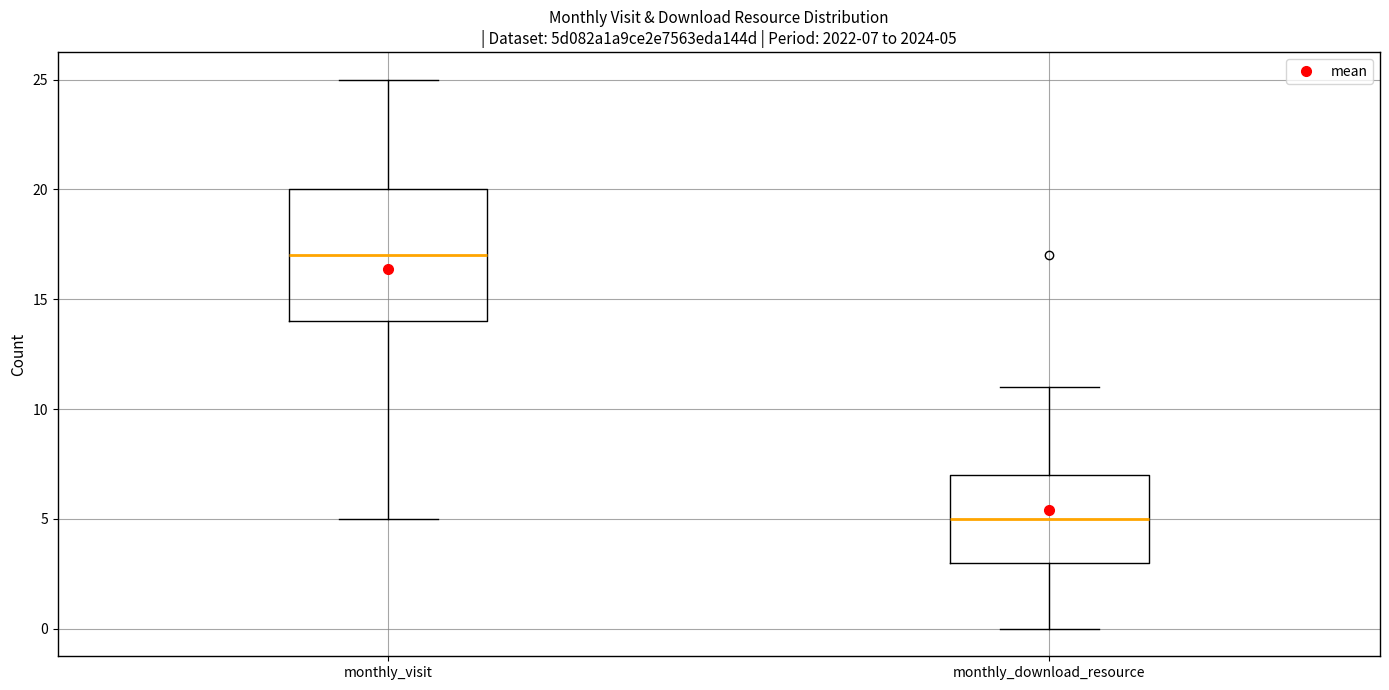

Comparing the boxes themselves (not the whiskers), which one is the tallest?

monthly_visit